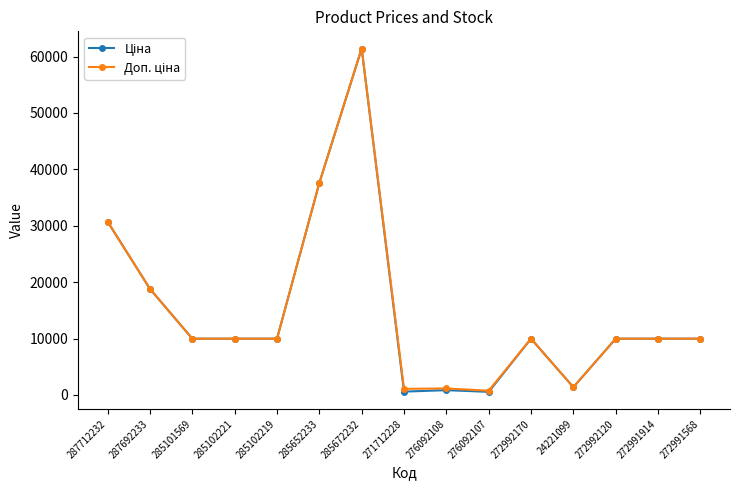

At which category is the sum across all series the highest?

285672232